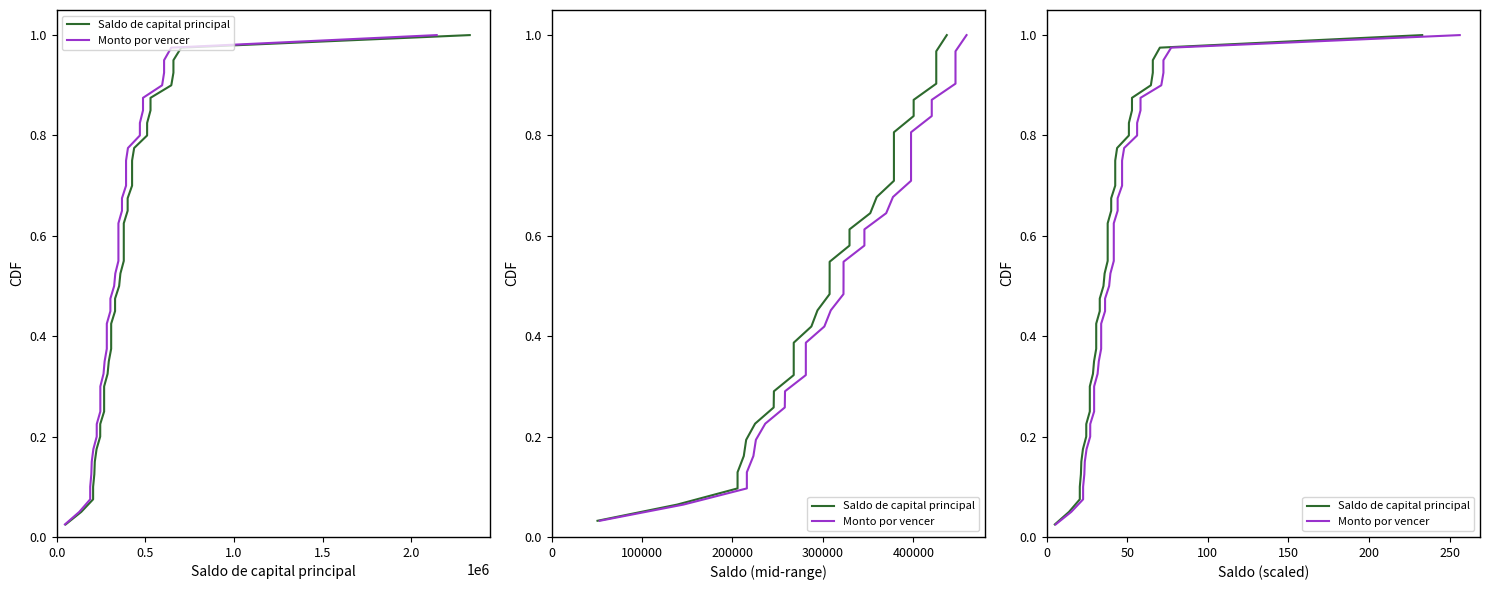

True or false: Monto por vencer and Saldo de capital principal intersect in this chart.

False